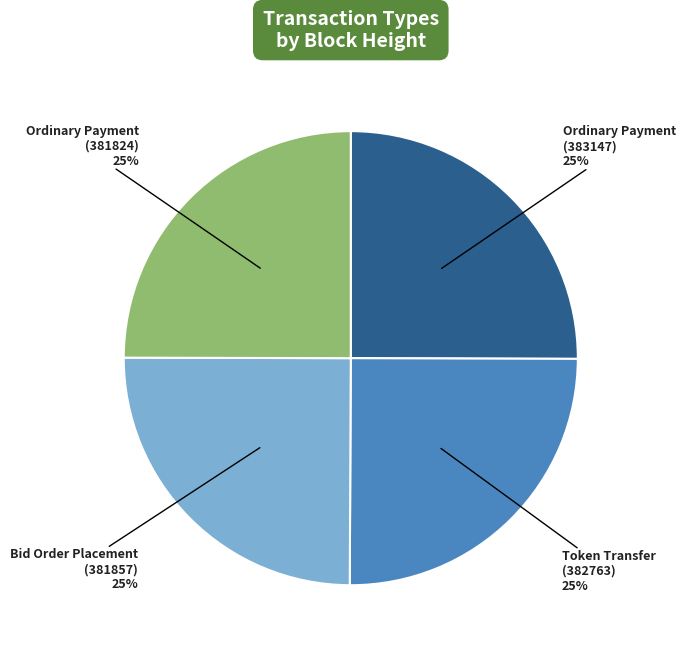

Is there any slice that represents more than half of the pie?

No